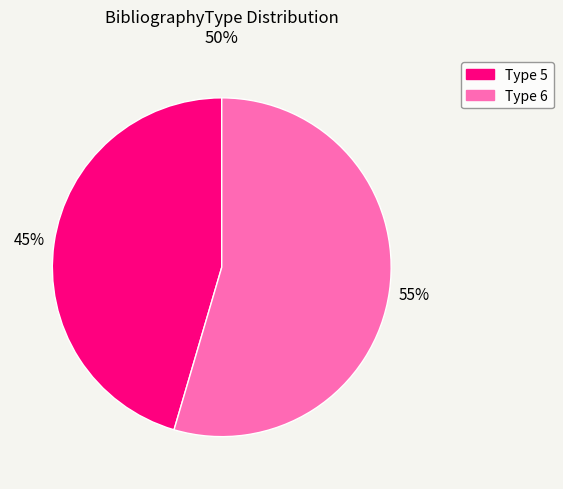

Is there any slice that represents more than half of the pie?

Yes